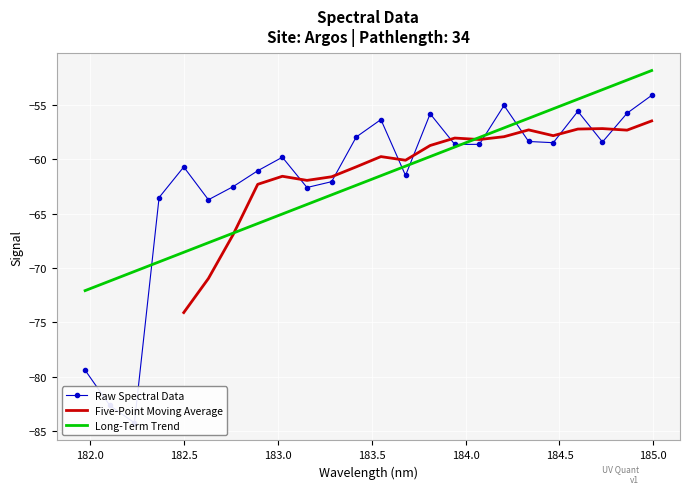

The chart shows a value of -58.5 at 184.46687888. True or false?

True